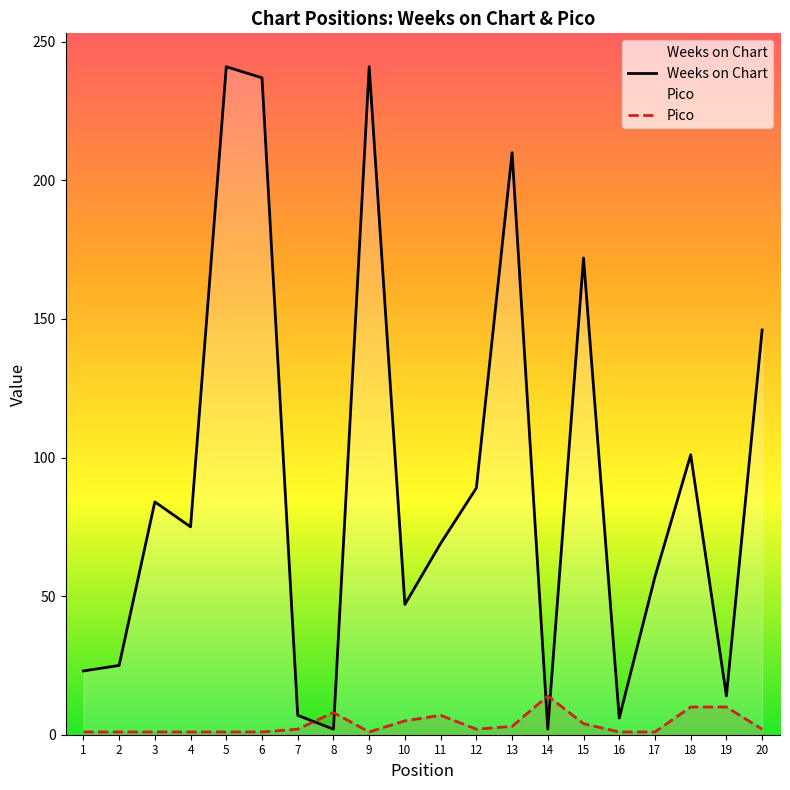

How many times do Pico and Weeks on Chart cross each other?

4